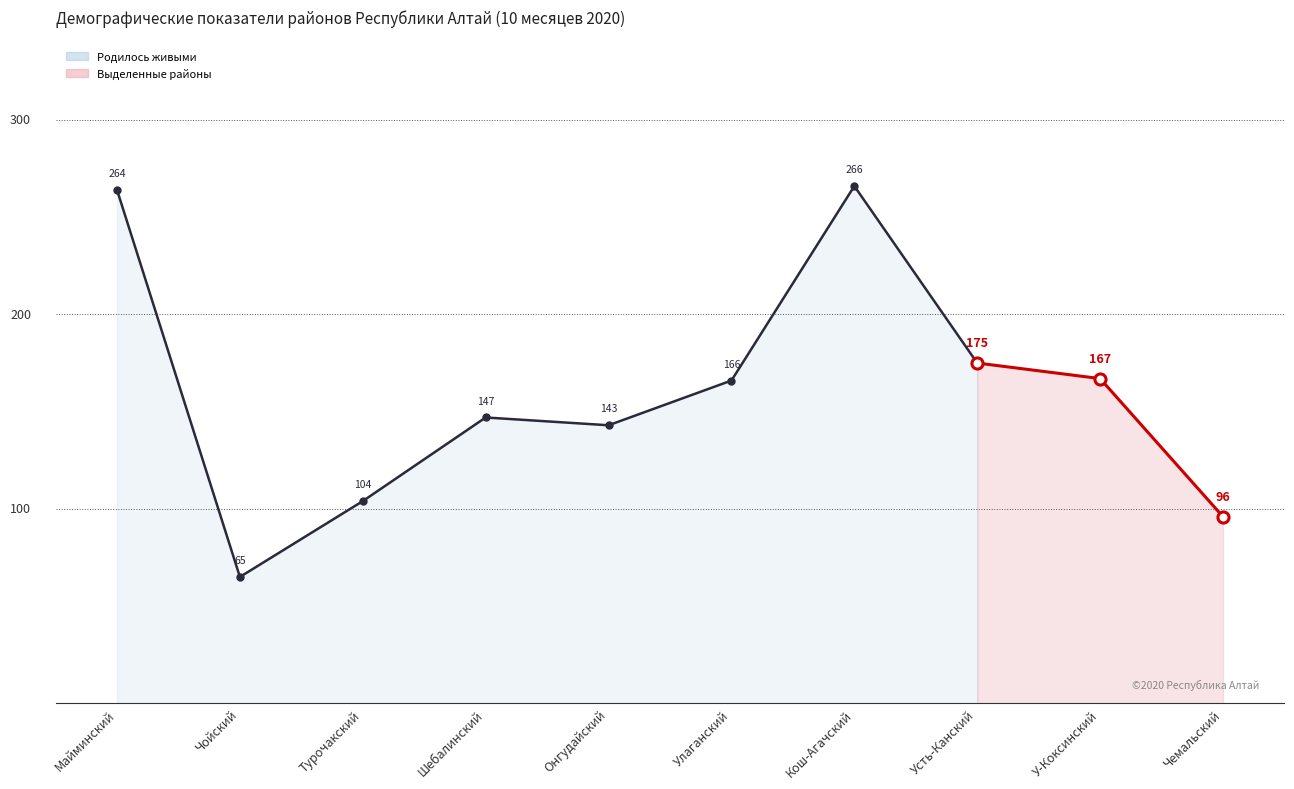

What is the change in value from Майминский to Шебалинский?

-117